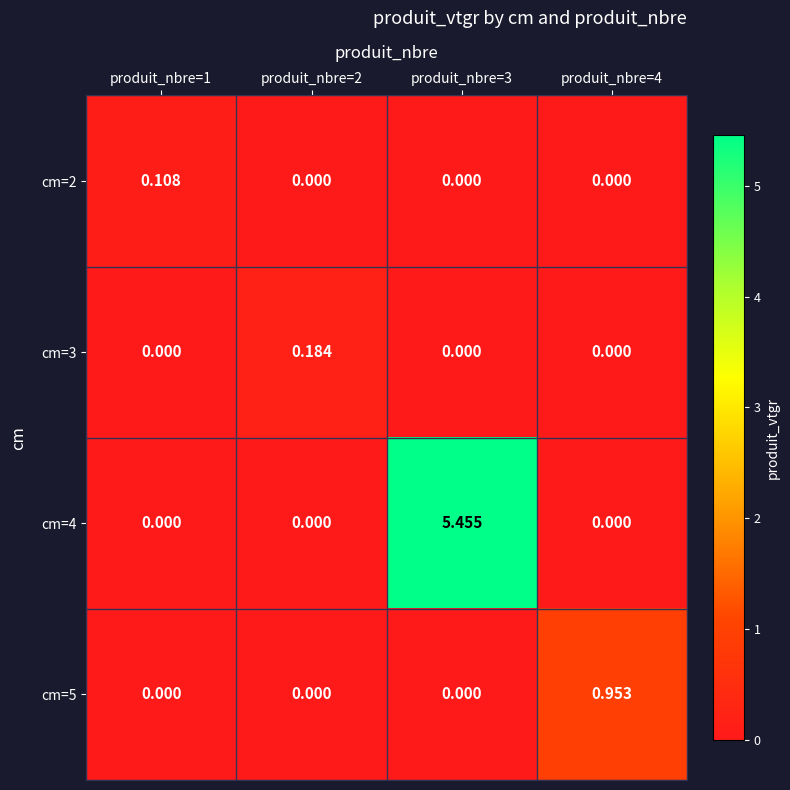

Is the value of cm=5 at produit_nbre=4 greater than the value of cm=3 at produit_nbre=3?

Yes